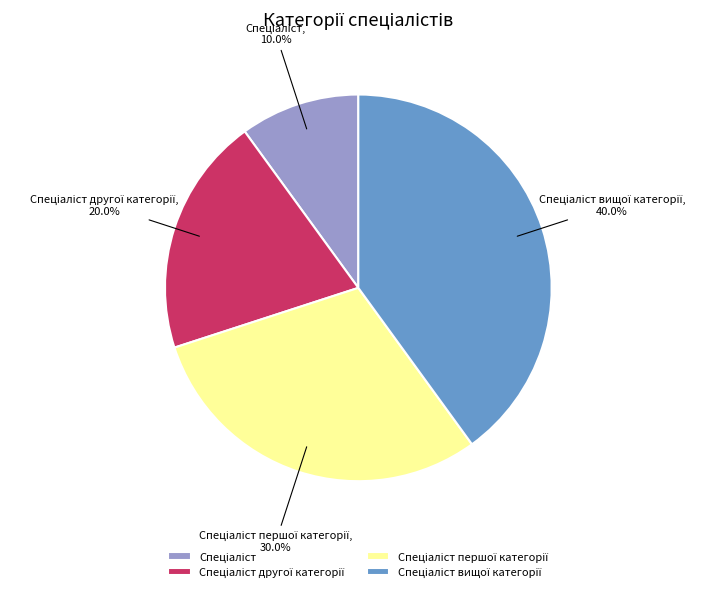

Is there any slice that represents more than half of the pie?

No